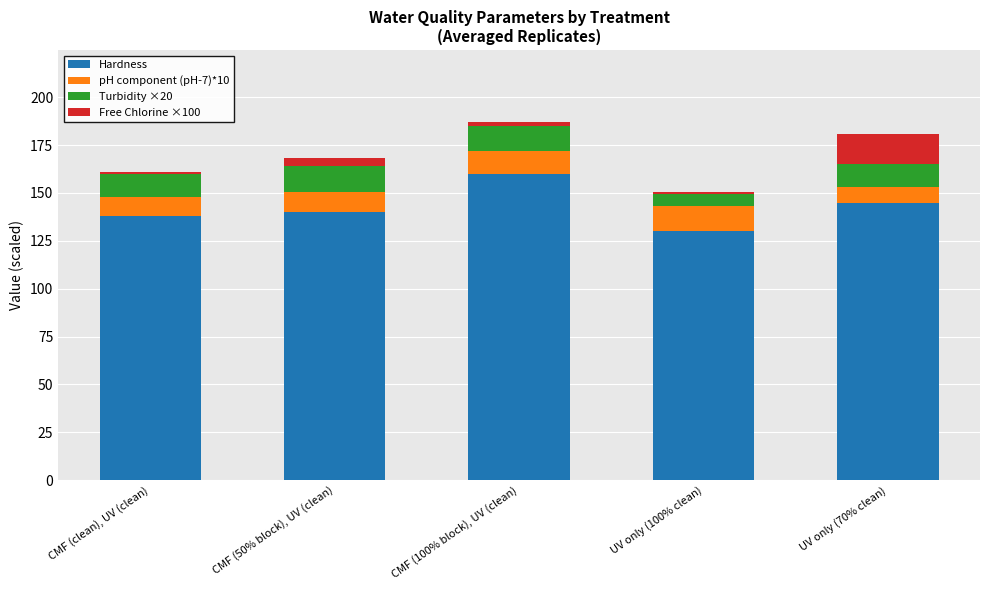

True or false: Hardness has a value of 130.0 at UV only (100% clean).

True